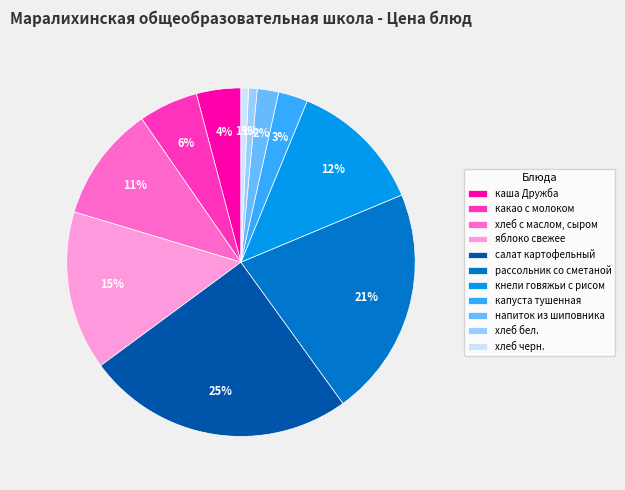

How many slices are in this pie chart?

11